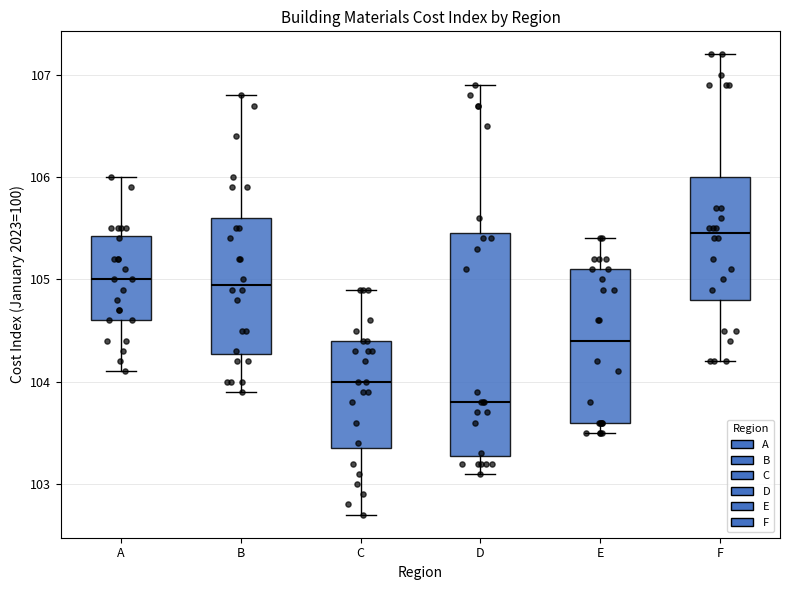

Comparing the boxes themselves (not the whiskers), which one is the tallest?

D